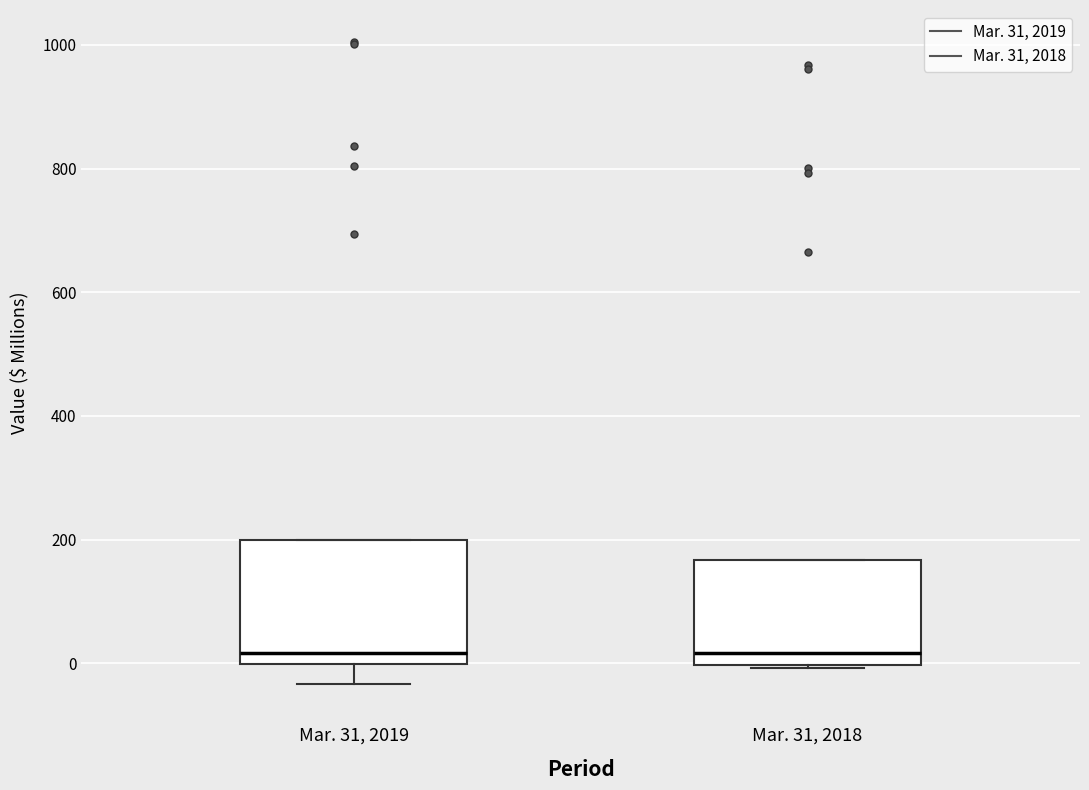

Reading left to right, transcribe this box plot: for each box, give where its median line is, the range the box spans, and where its two whiskers end, as read against the y-axis. The values are not printed on the chart, so give them approximately, as read against the axis.

Mar. 31, 2019: median 20, box 0 to 200, whiskers -40 to 200
Mar. 31, 2018: median 20, box 0 to 160, whiskers 0 to 160